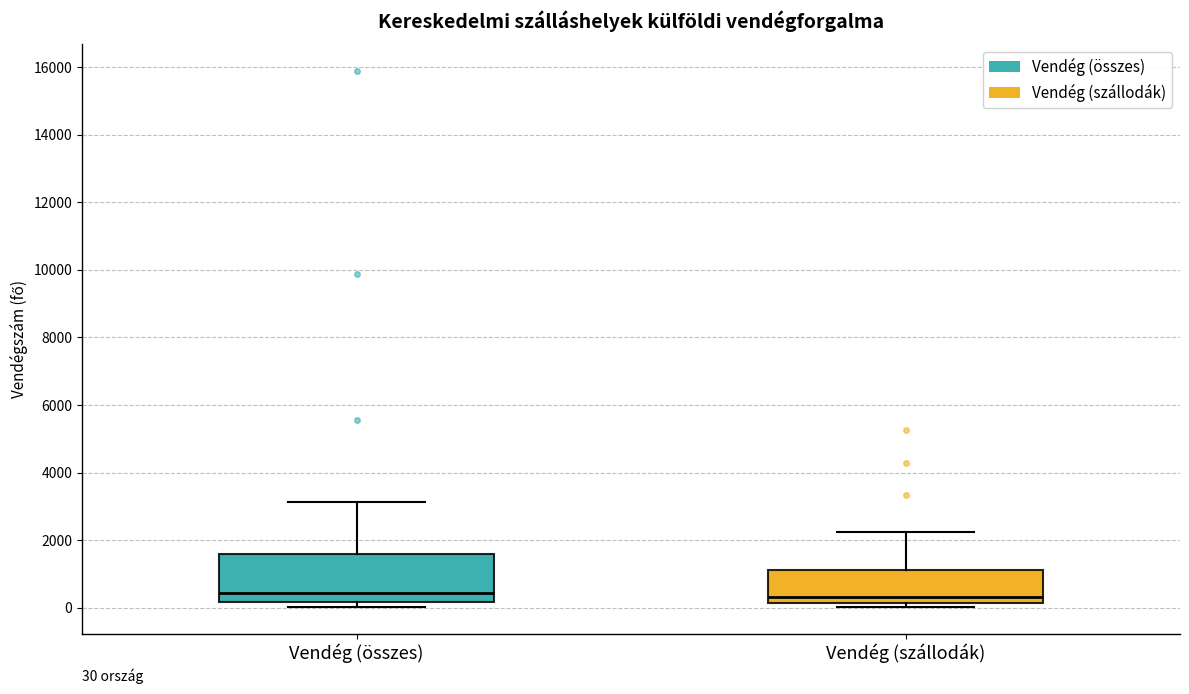

Comparing the boxes themselves (not the whiskers), which one is the tallest?

Vendég (összes)